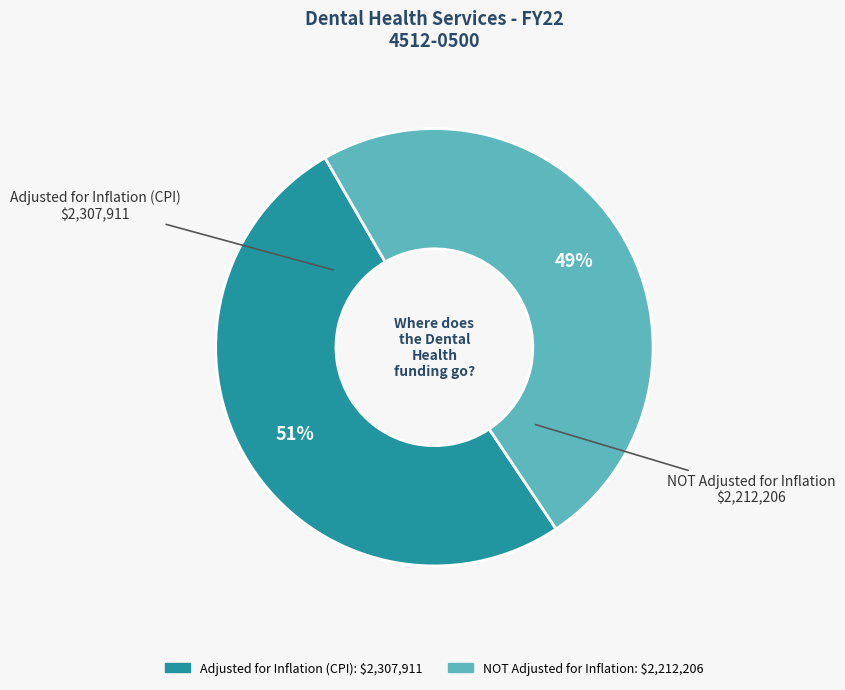

To the nearest percent, what percentage of the pie is NOT Adjusted for Inflation?

49%